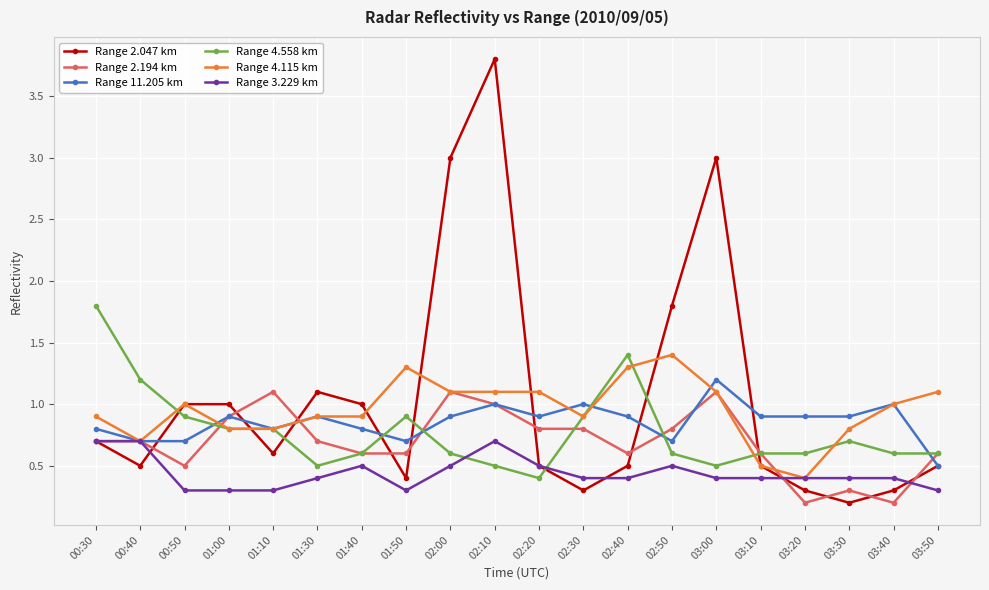

Which category has the lowest value in the Range 4.558 km series?

02:20